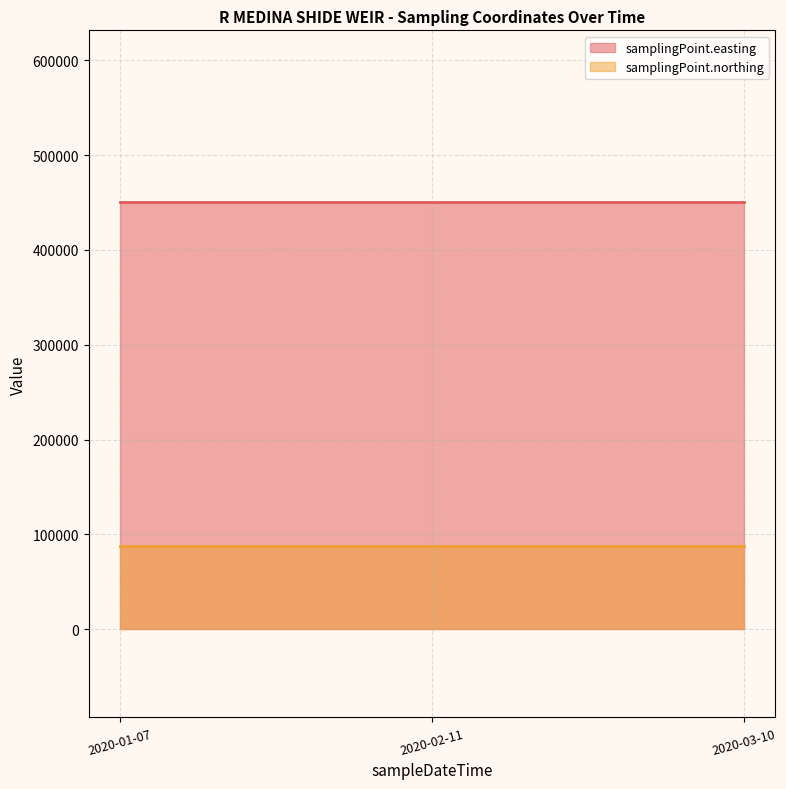

What is the value of the samplingPoint.easting point at the 3rd from the left?

450355